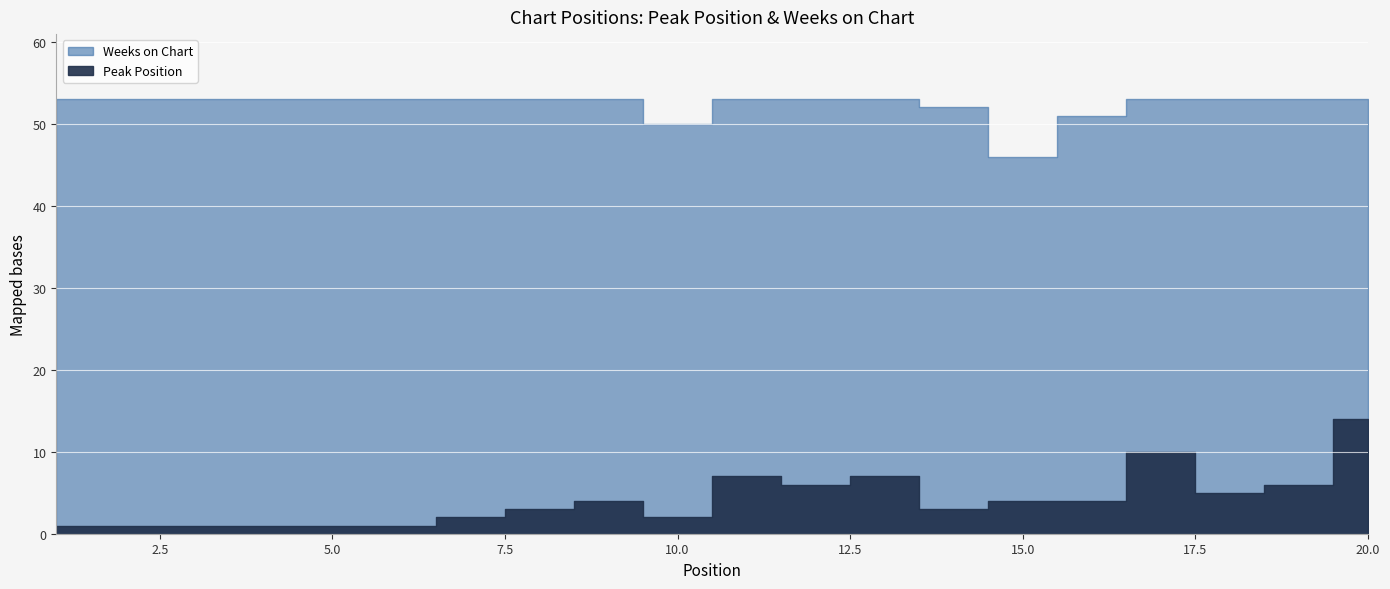

True or false: Peak Position and Weeks on Chart intersect in this chart.

False